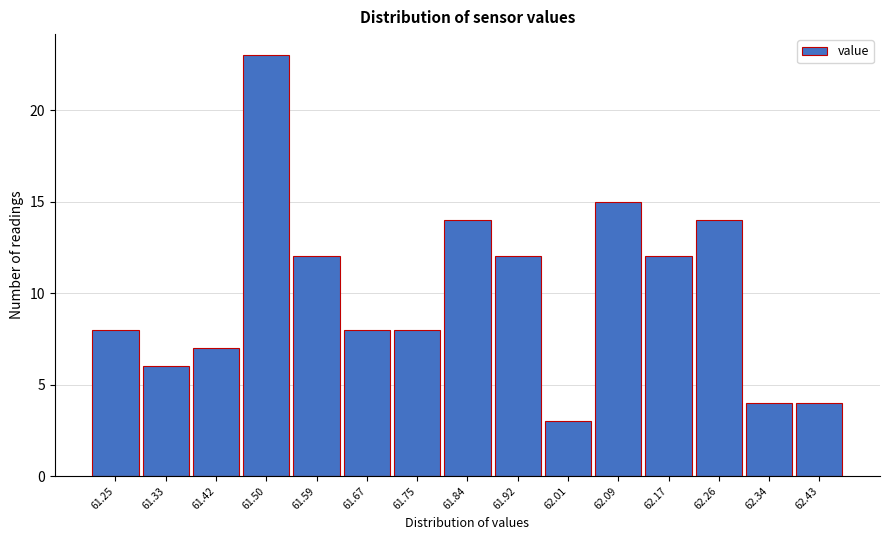

Reading right to left, what are all the values shown in this chart?

4	4	14	12	15	3	12	14	8	8	12	23	7	6	8